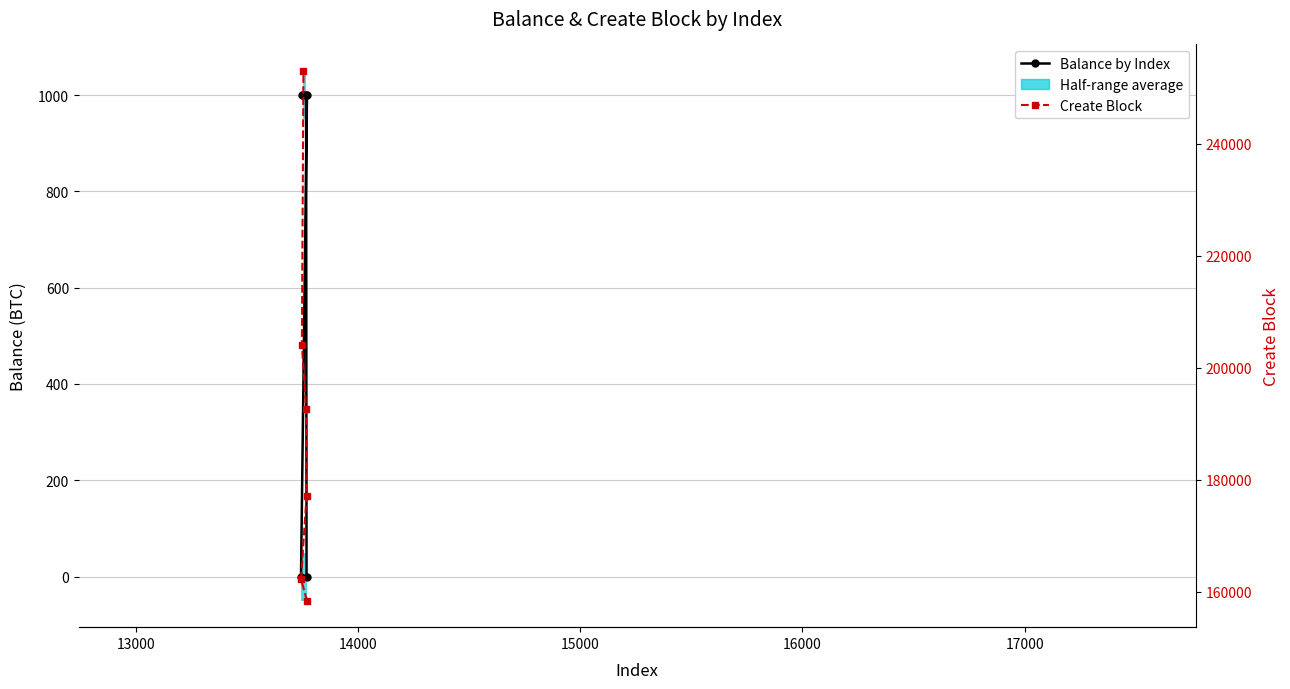

The Create Block series shows 433470.0 at 17000. True or false?

False